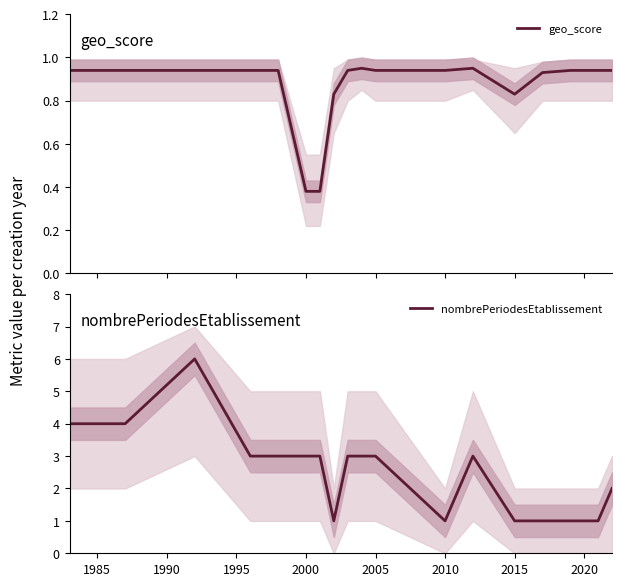

The value of nombrePeriodesEtablissement at 2000 is 3. True or false?

True